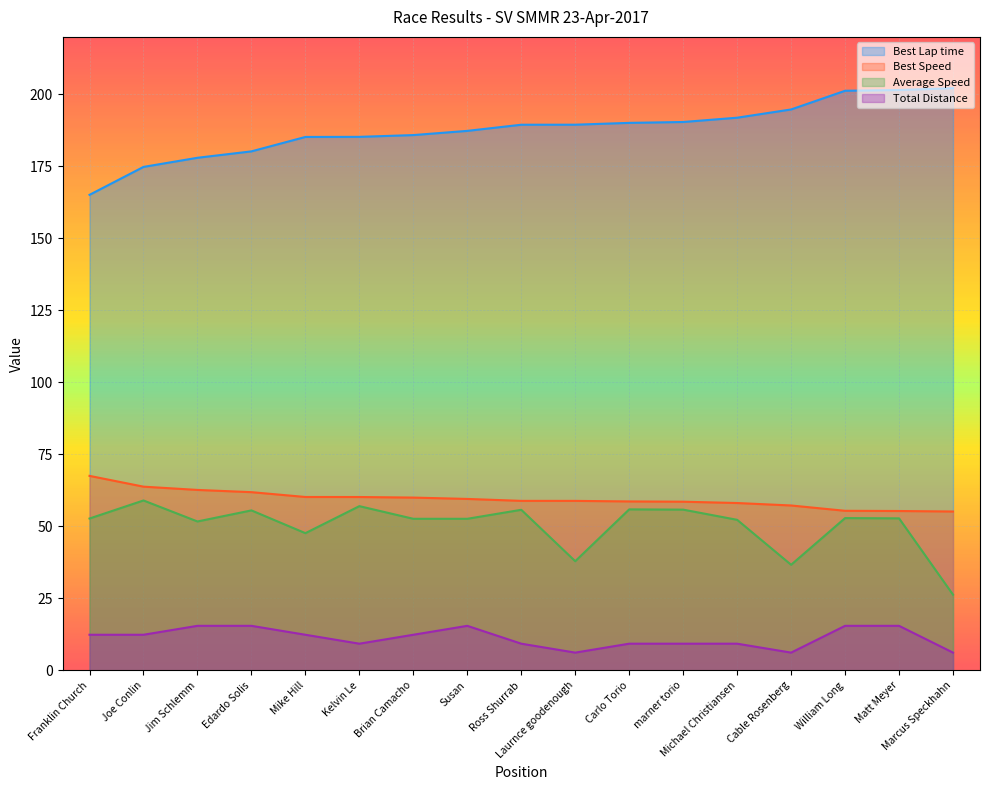

Which label corresponds to the largest value in the chart?

Marcus Speckhahn